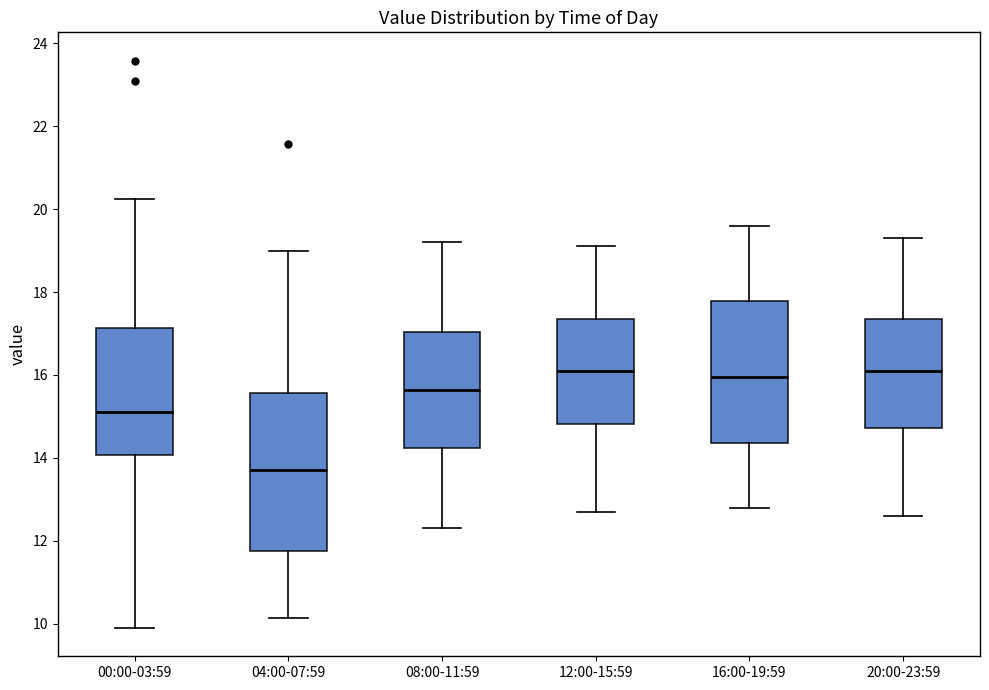

Where is the lower edge of the box for 00:00-03:59 on the y-axis? The values are not printed on the chart, so give them approximately, as read against the axis.

14.0